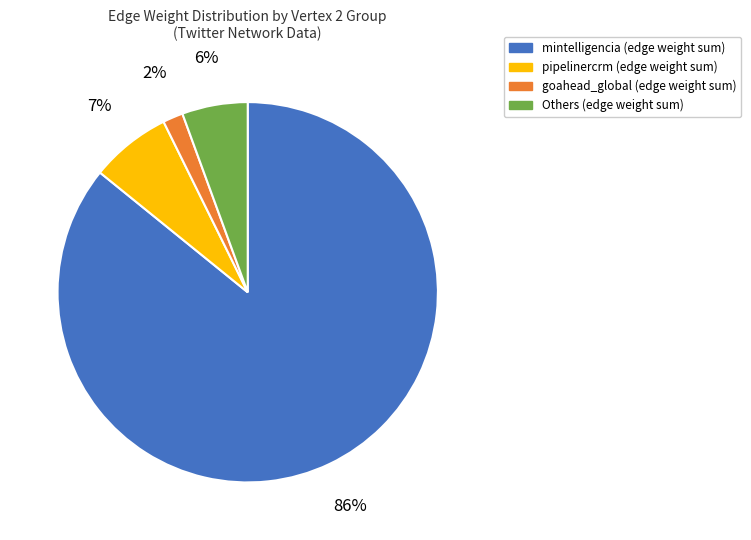

Is there a majority slice in this chart?

Yes